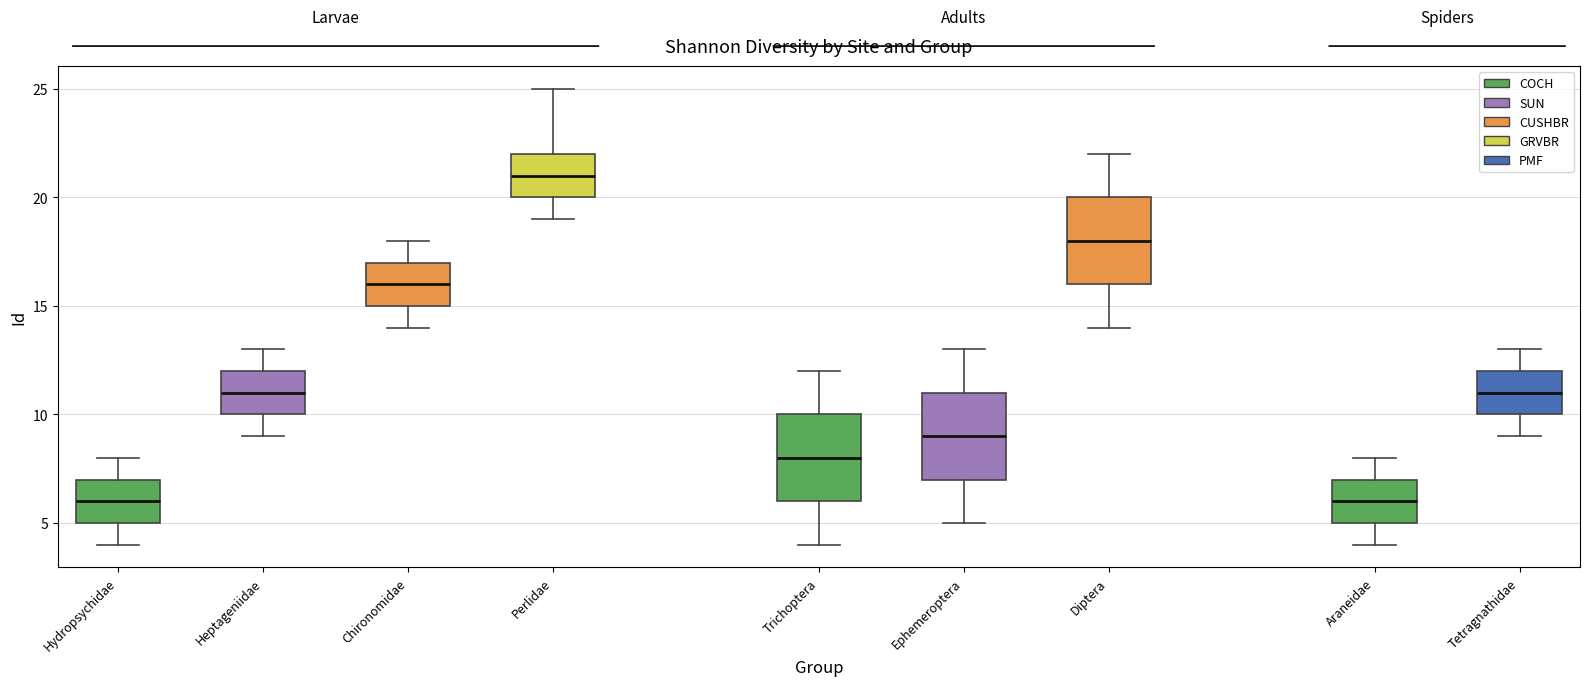

Where does the median line of the box for Tetragnathidae sit on the y-axis? The values are not printed on the chart, so give them approximately, as read against the axis.

11